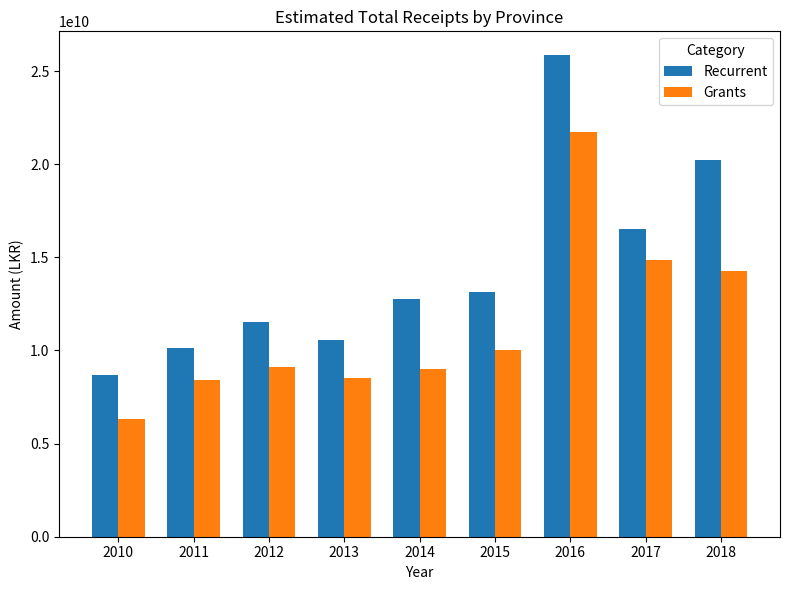

Rank the series by their maximum value, from lowest to highest.

Grants, Recurrent